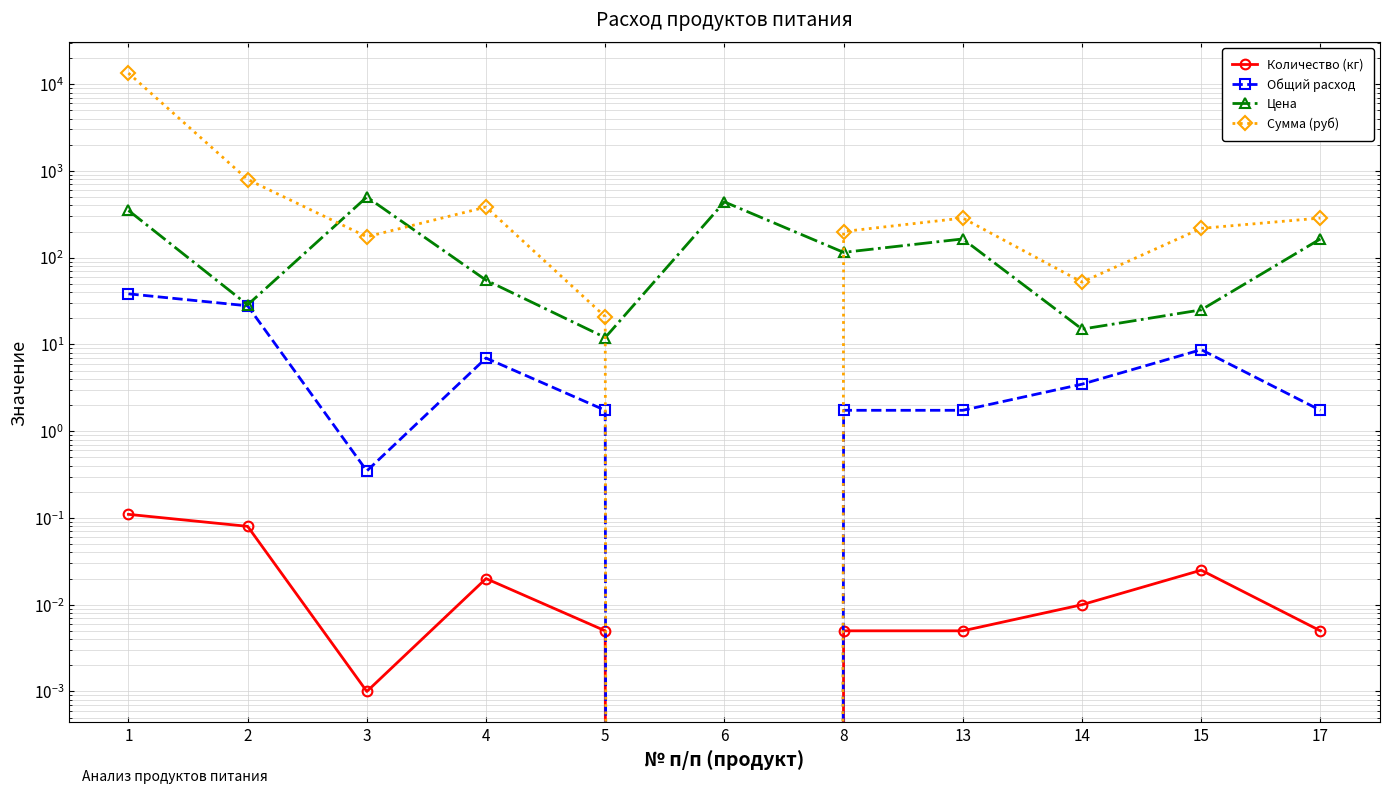

What is the value of the Общий расход point at the 11th from the left?

1.7